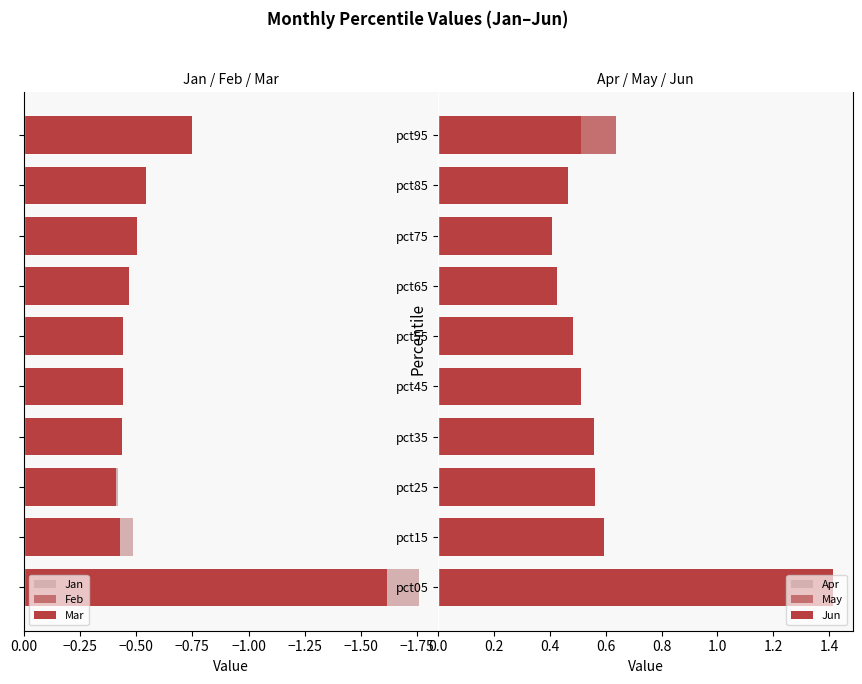

What is the value of the Jan bar at the 6th from the left?

-0.4